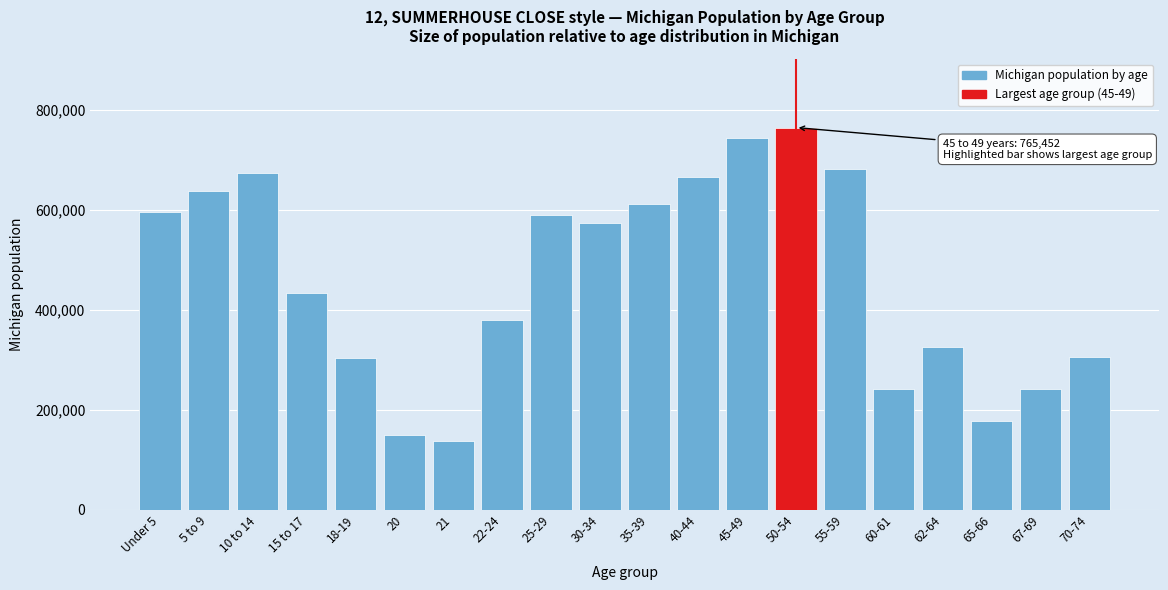

At which label is the value closest to 451968?

15 to 17